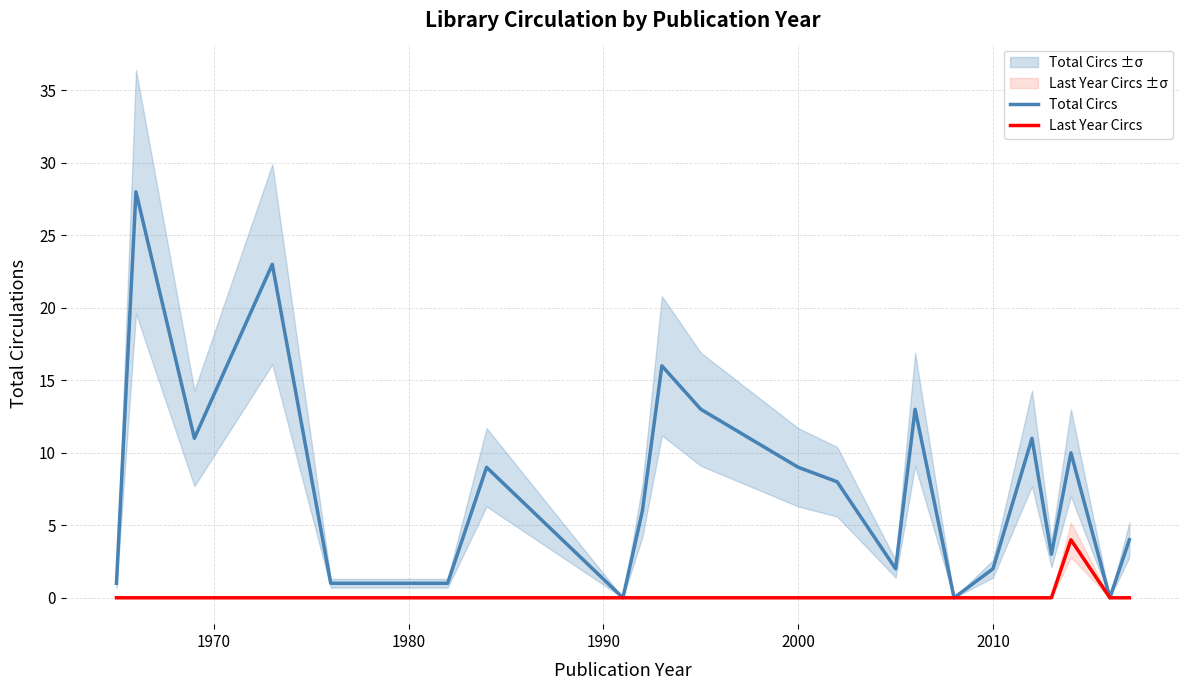

The Last Year Circs series shows -1 at 2010. True or false?

False